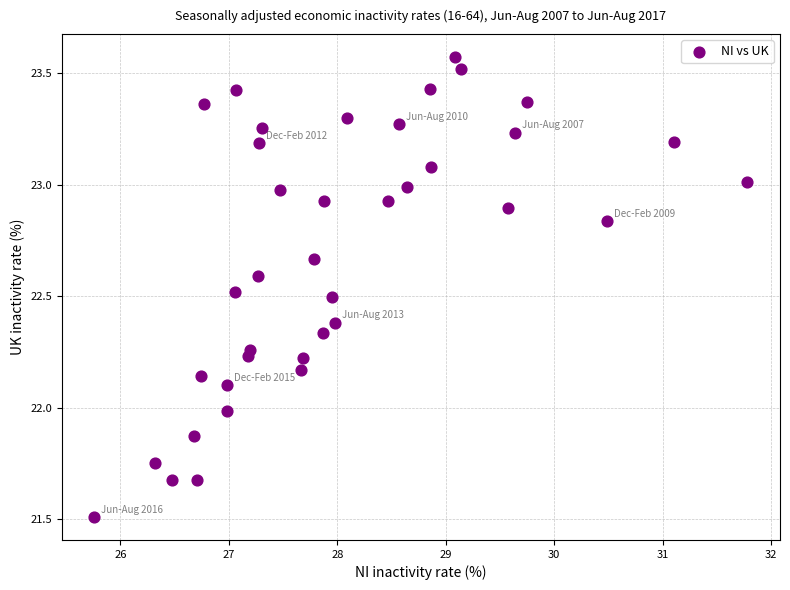

What is the range of Y values (max minus min)?

2.1